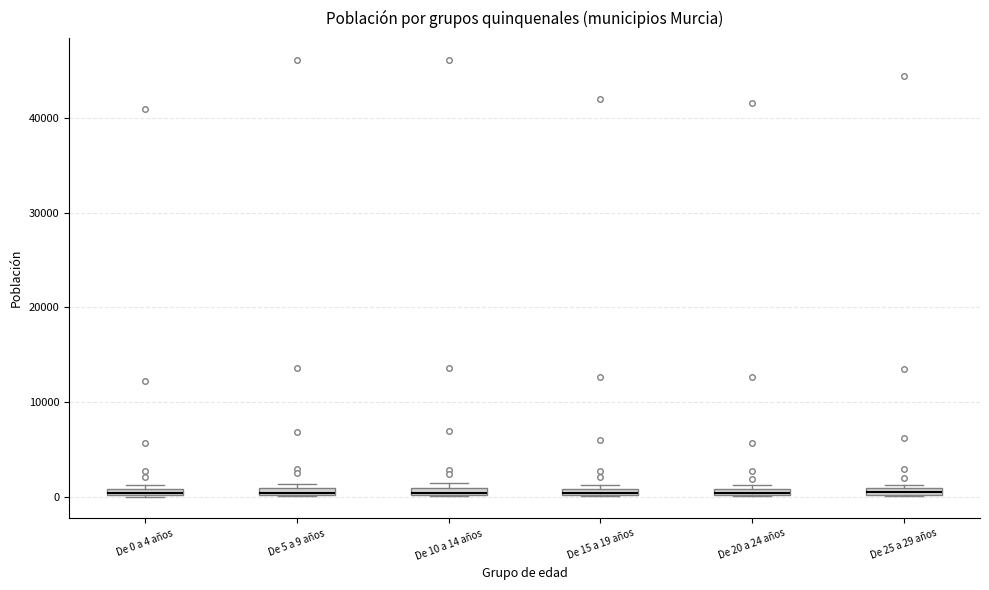

Where is the upper edge of the box for De 5 a 9 años on the y-axis? The values are not printed on the chart, so give them approximately, as read against the axis.

1000